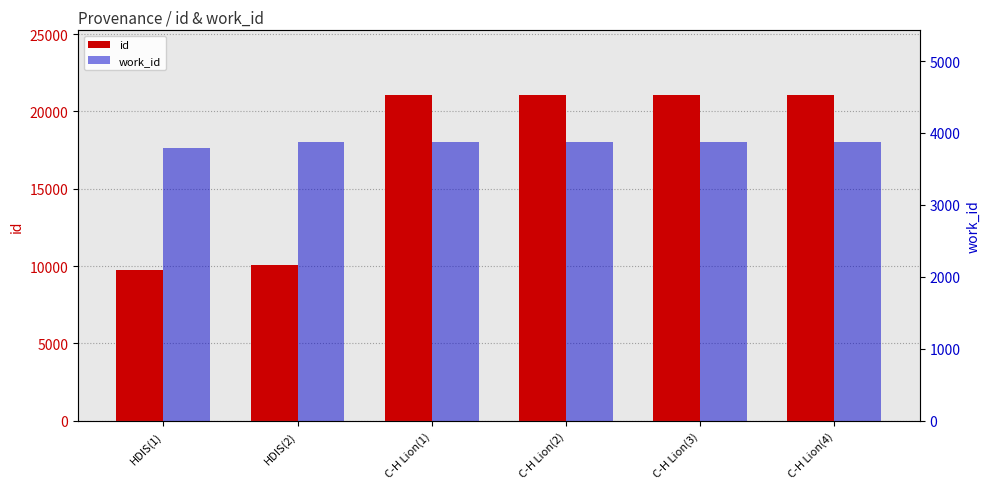

Count the number of data series in this chart.

2